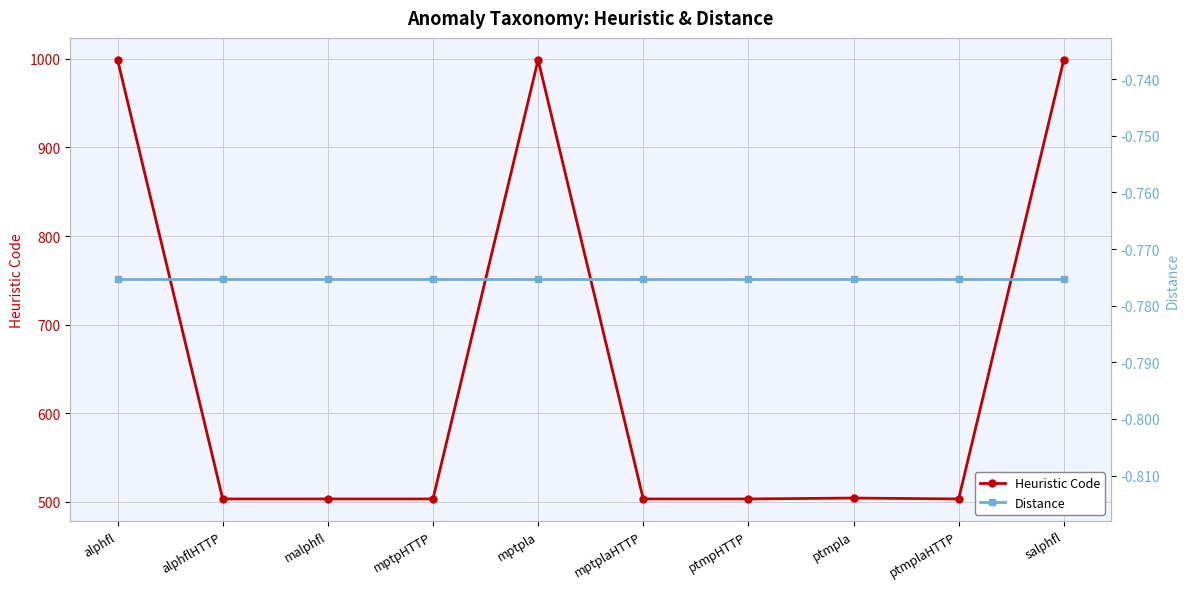

Rank the categories by Distance value from lowest to highest.

alphfl, alphflHTTP, malphfl, mptpHTTP, mptpla, mptplaHTTP, ptmpHTTP, ptmpla, ptmplaHTTP, salphfl